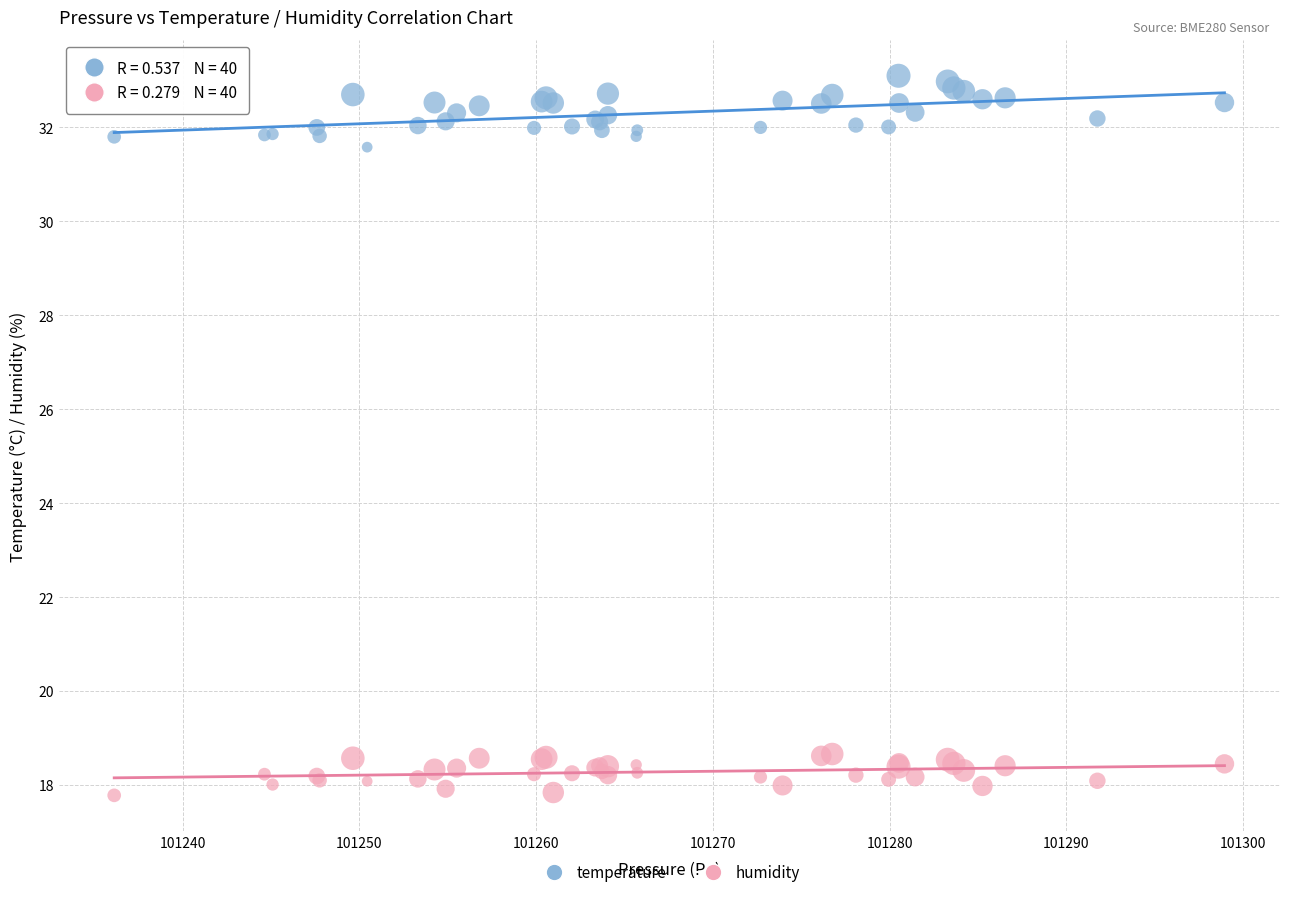

Which series has the largest Y range (max minus min)?

temperature